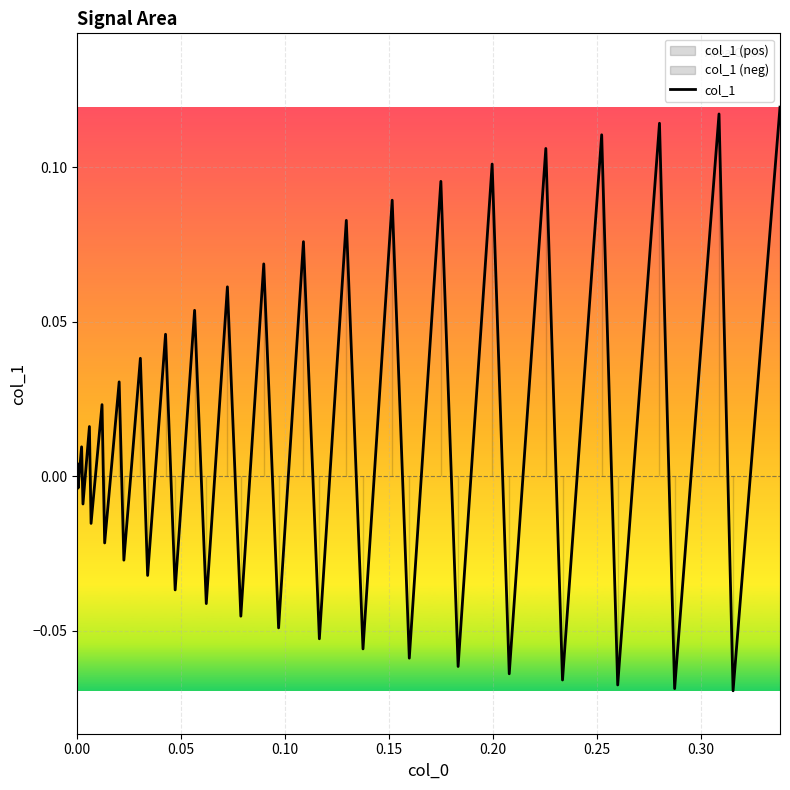

How many data points are less than 0?

19